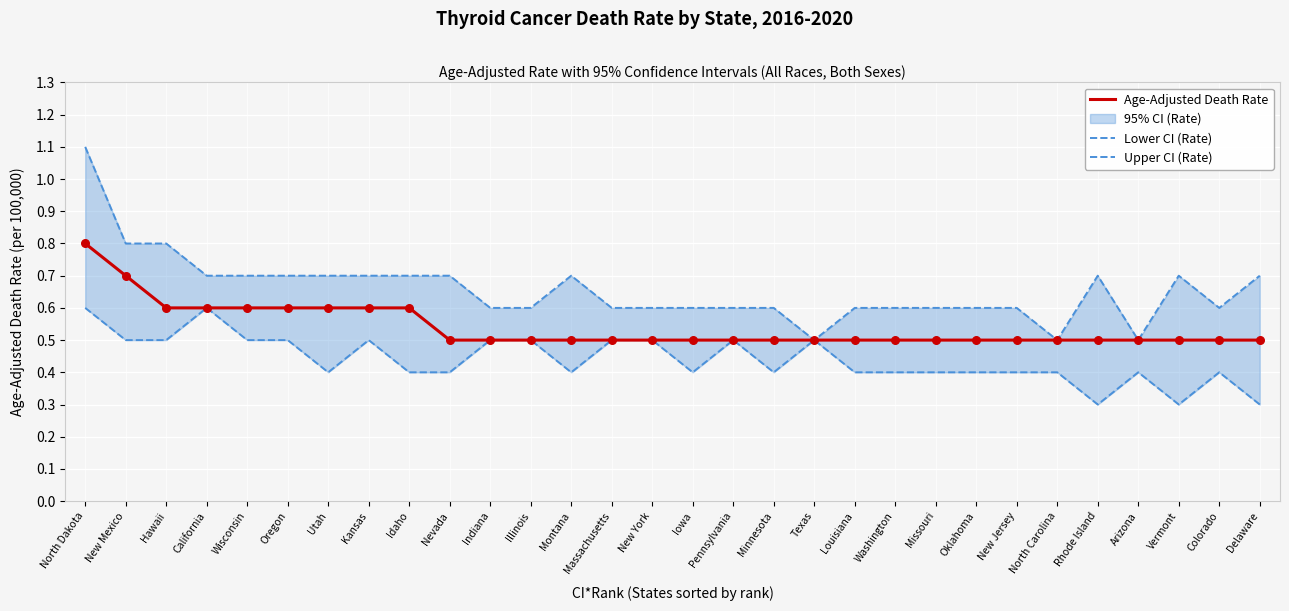

Which series has the largest total across all categories?

Upper CI (Rate)